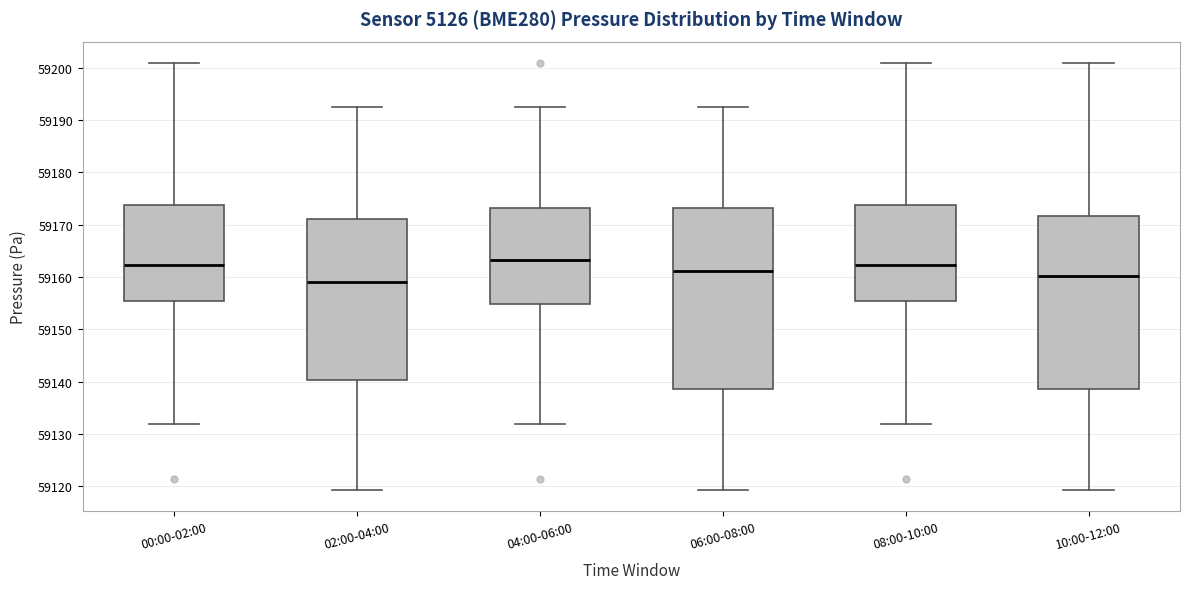

Where is the lower edge of the box for 00:00-02:00 on the y-axis? The values are not printed on the chart, so give them approximately, as read against the axis.

59155